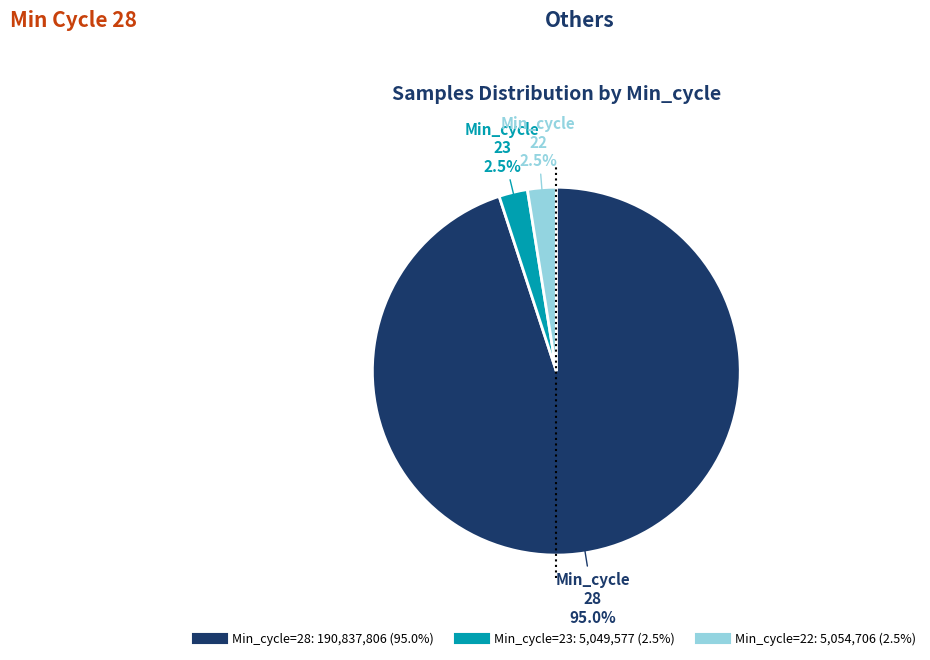

Is there a majority slice in this chart?

Yes